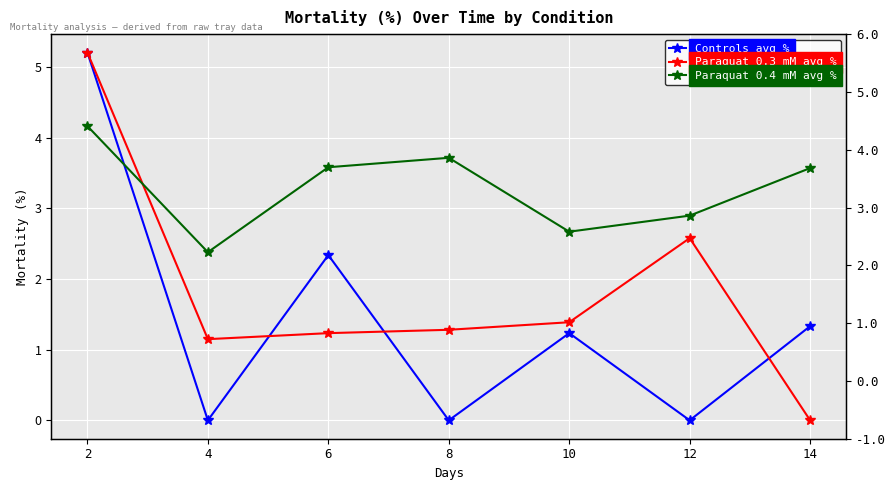

True or false: Controls avg % has more than 0 interior local peaks.

True